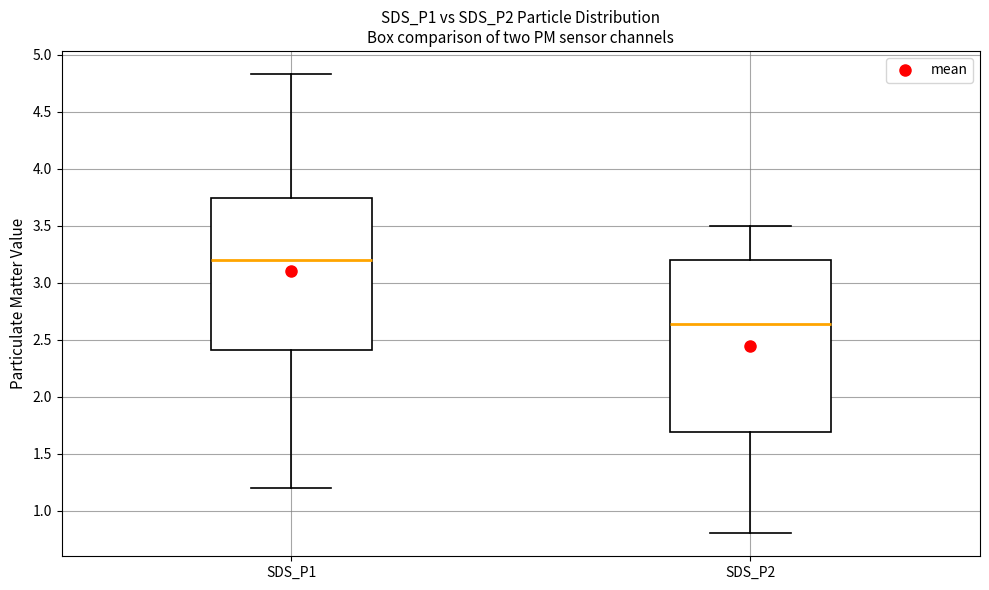

Reading left to right, read every box against the y-axis: the position of its median line, the range the box covers, and the ends of its whiskers. The values are not printed on the chart, so give them approximately, as read against the axis.

SDS_P1: median 3.20, box 2.40 to 3.75, whiskers 1.20 to 4.85
SDS_P2: median 2.65, box 1.70 to 3.20, whiskers 0.80 to 3.50